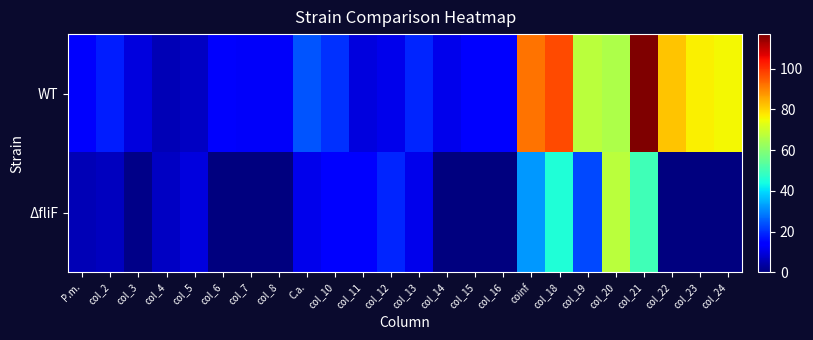

Reading left to right, extract all data points from this chart.

WT: P.m.=12.9	col_2=17.9	col_3=9.7	col_4=5.8	col_5=7.2	col_6=12.9	col_7=12.4	col_8=12.5	C.a.=24.3	col_10=20.2	col_11=10.0	col_12=11.3	col_13=19.0	col_14=11.0	col_15=14.7	col_16=14.8	coinf=92.1	col_18=97.2	col_19=67.3	col_20=65.7	col_21=117.0	col_22=82.1	col_23=76.5	col_24=75.6
ΔfliF: P.m.=5.5	col_2=6.4	col_3=1.3	col_4=7.2	col_5=9.6	col_6=0.0	col_7=0.0	col_8=0.0	C.a.=11.3	col_10=14.6	col_11=15.0	col_12=19.0	col_13=11.0	col_14=0.0	col_15=0.0	col_16=0.0	coinf=32.0	col_18=45.5	col_19=23.1	col_20=67.3	col_21=50.1	col_22=0.0	col_23=0.0	col_24=0.0